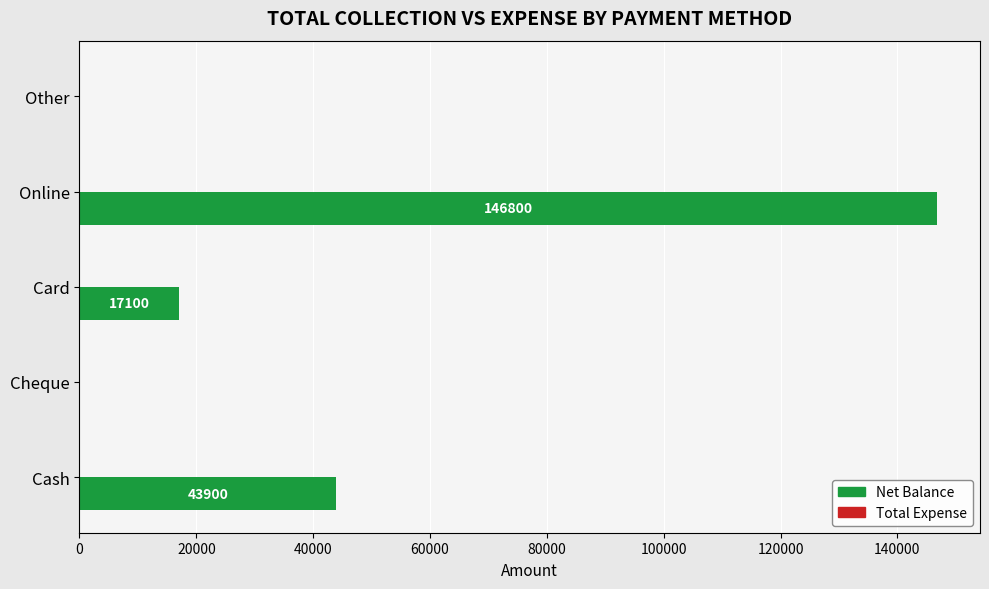

Between Online and Other, which is larger?

Online